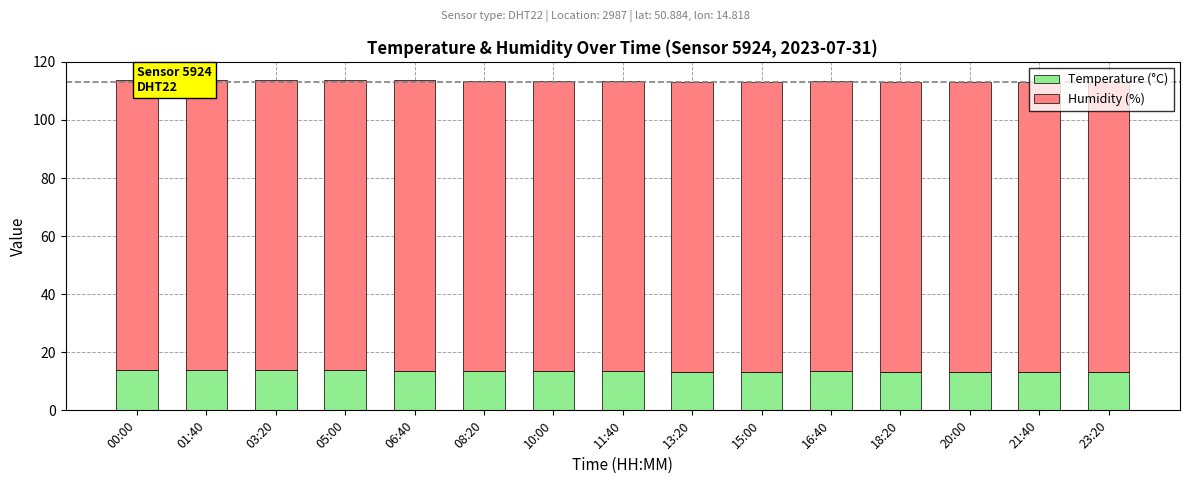

What is the lowest value of the Temperature (°C) series?

13.2